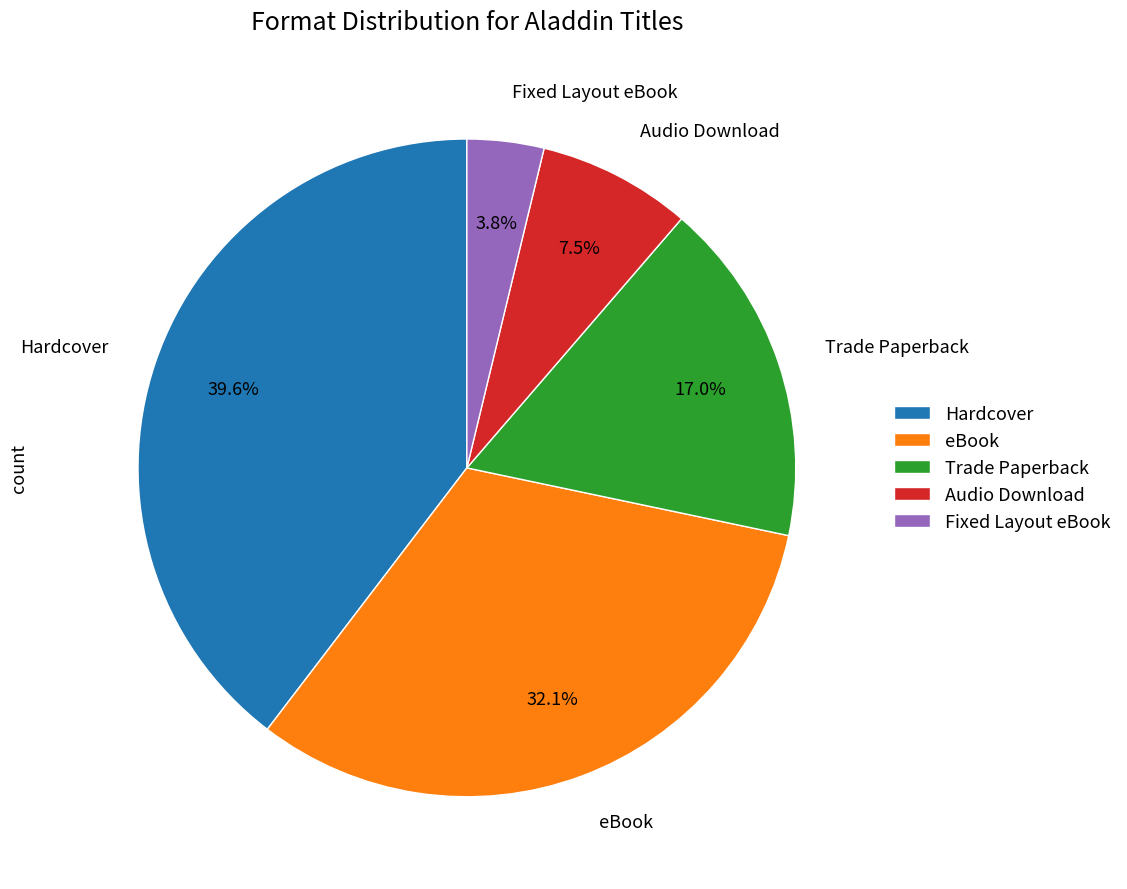

Count the number of slices in the pie.

5